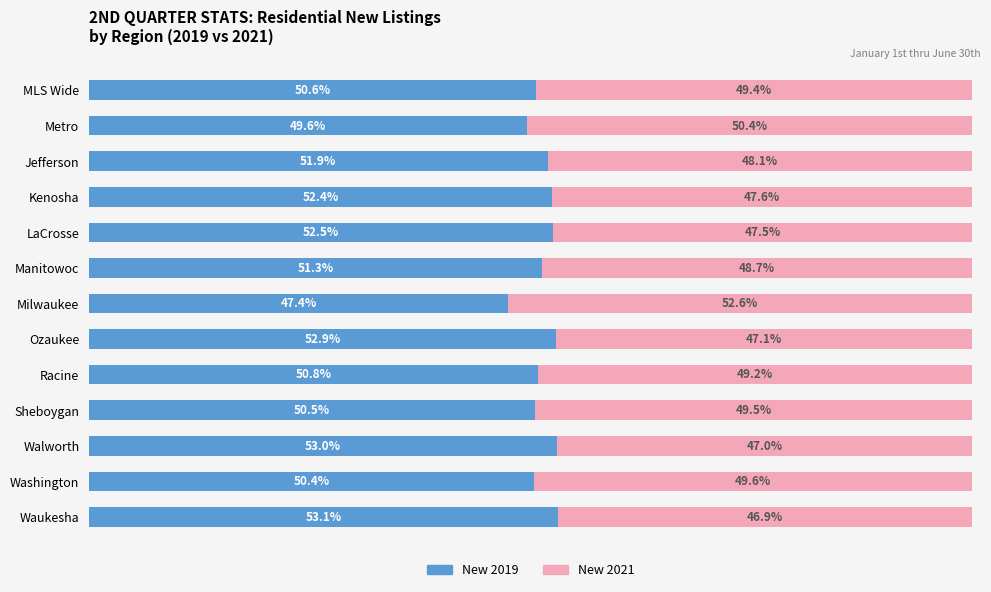

Which category has the lowest value in the New 2019 series?

Milwaukee